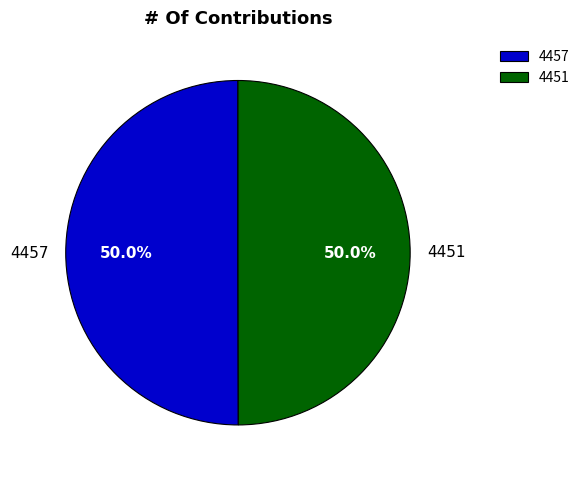

What percentage do 4457 and 4451 together represent?

100.0%